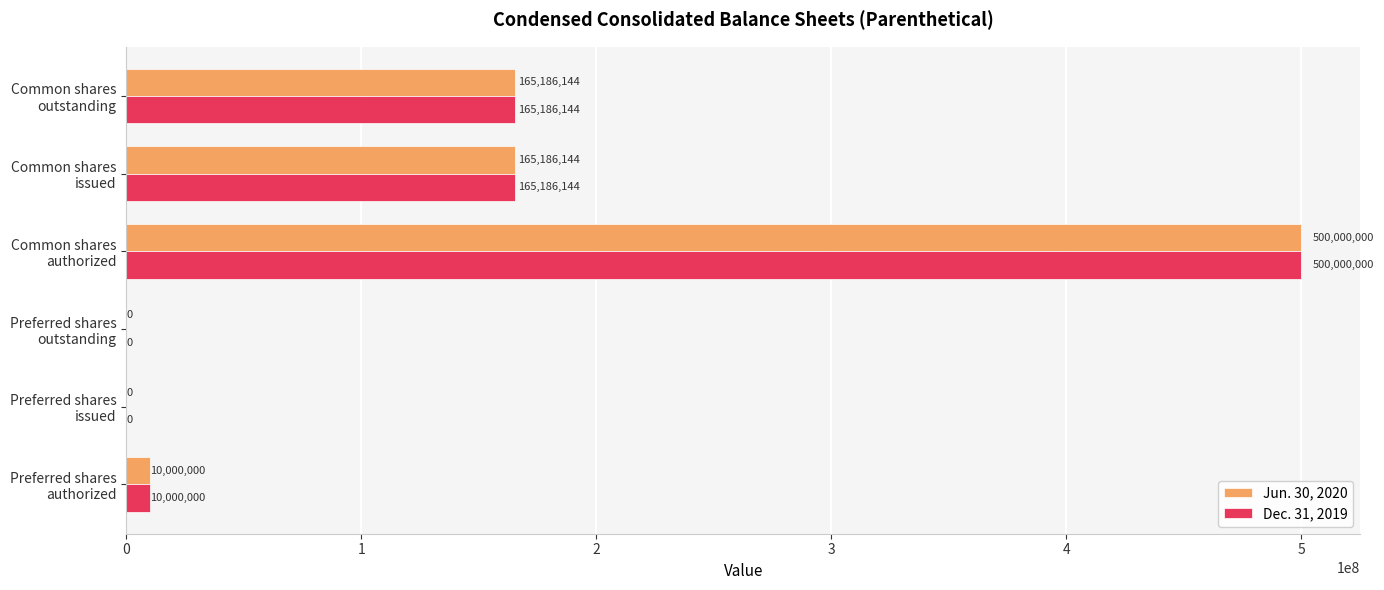

What is the greatest value displayed?

500000000